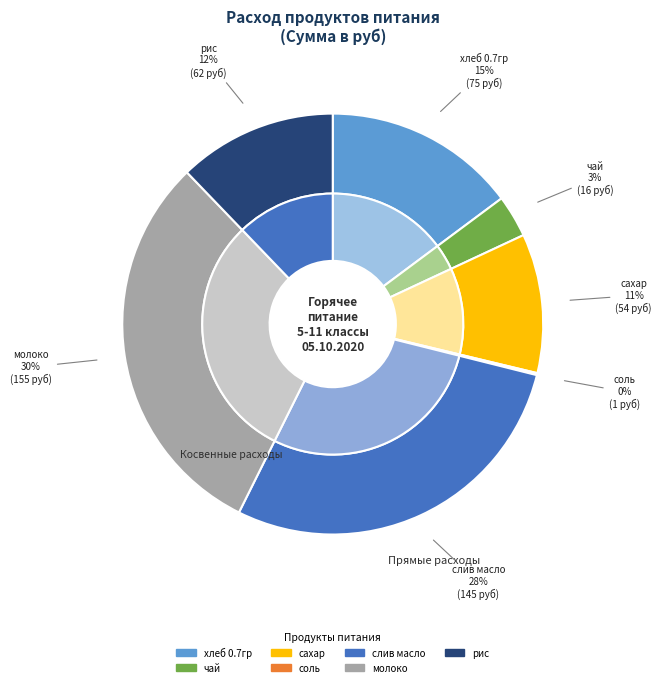

The чай slice represents 3% of the pie. True or false?

True